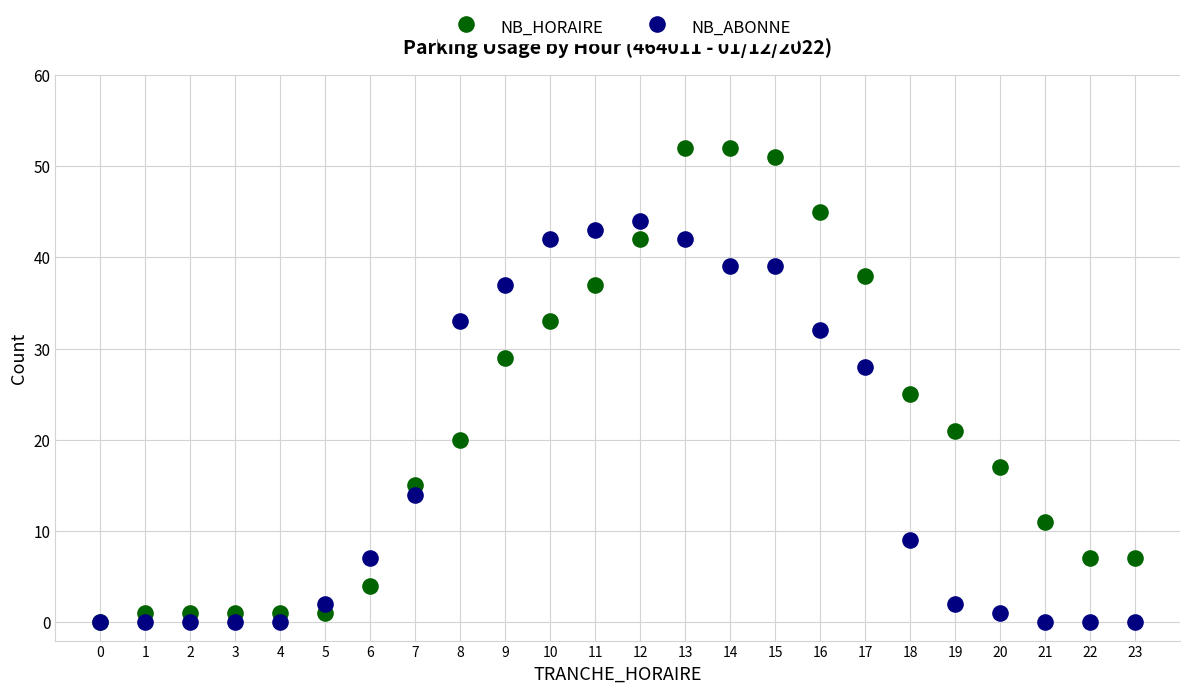

In the NB_ABONNE series, what Y value is closest to 22?

28